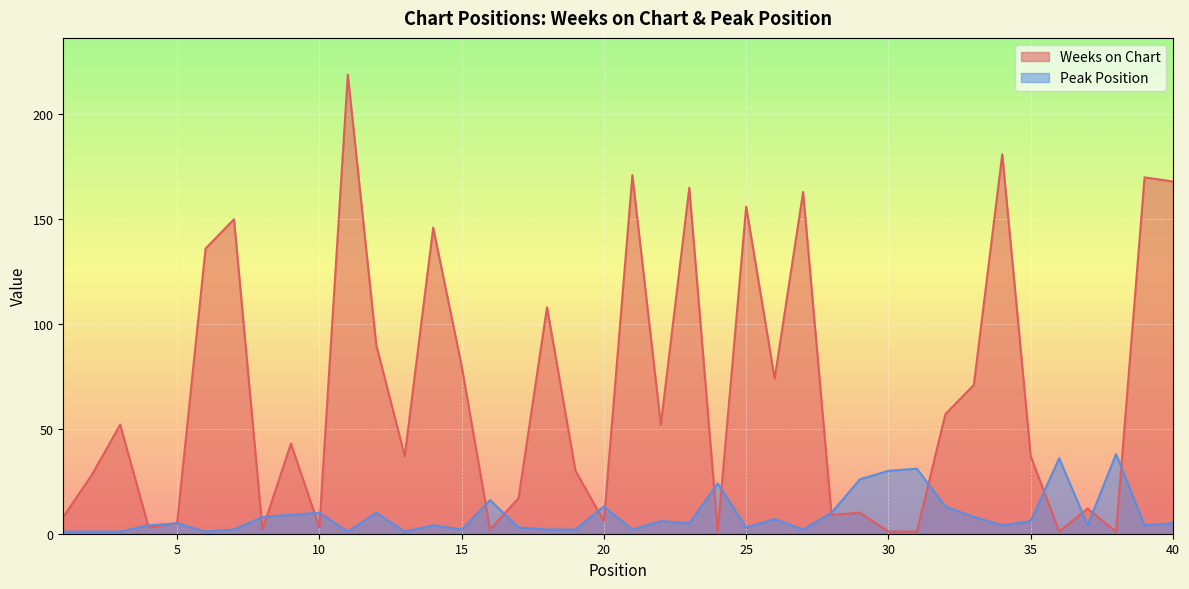

At 10, list the series in order from smallest to largest.

Weeks on Chart, Peak Position